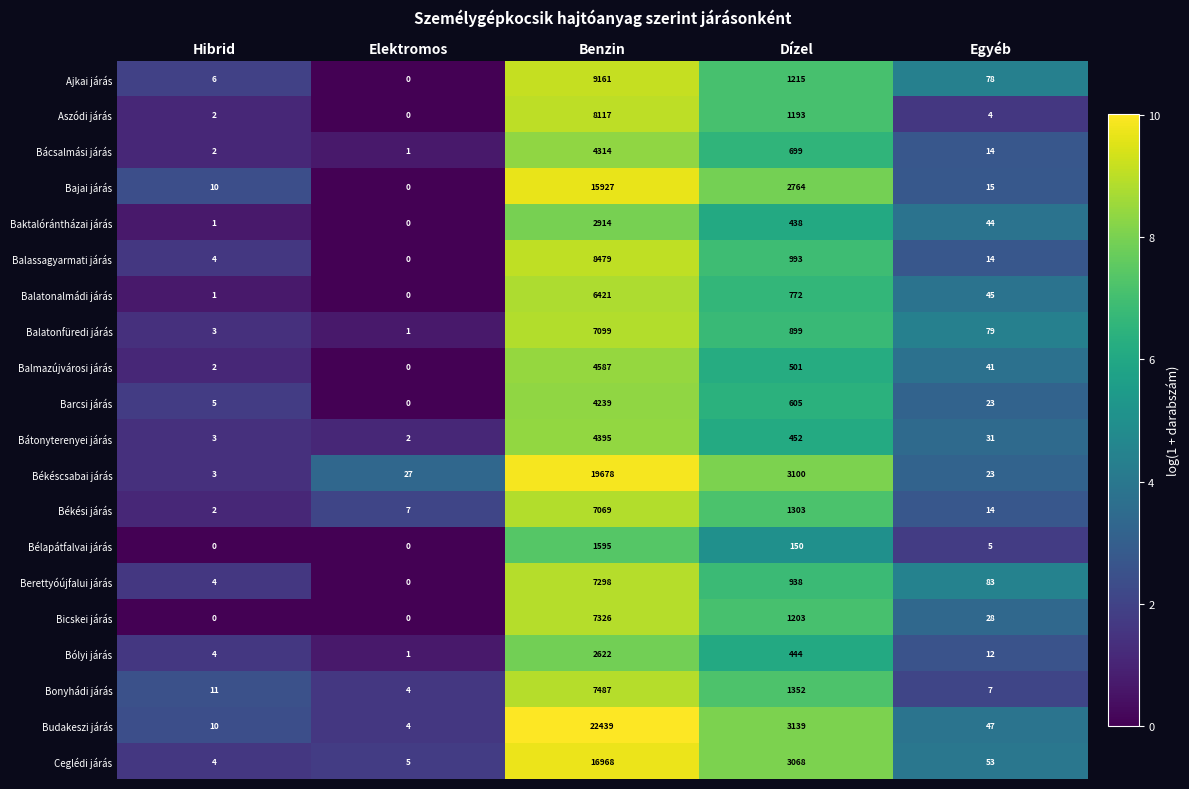

What is the approximate value of Ceglédi járás at Benzin, to the nearest 10?

16970